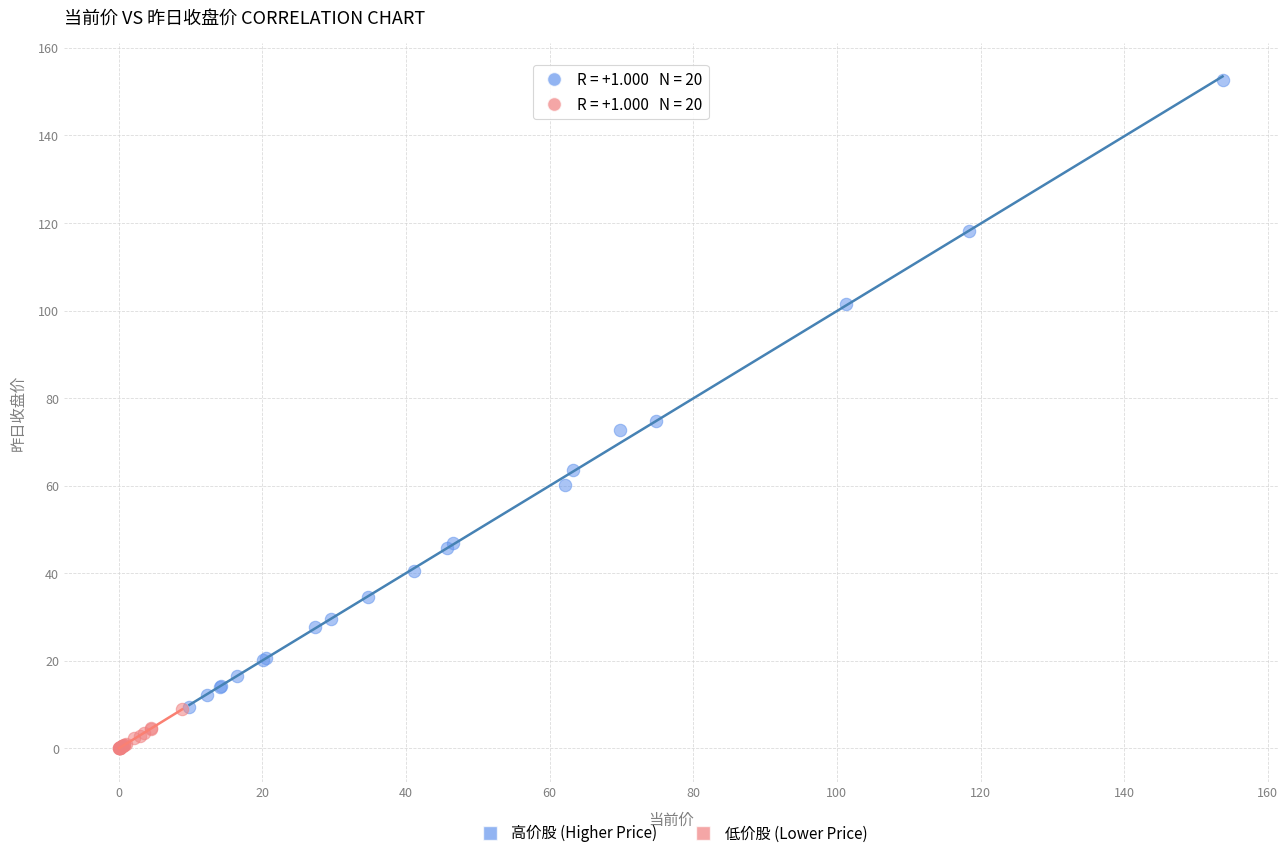

Which series reaches the maximum Y coordinate?

高价股 (Higher Price)